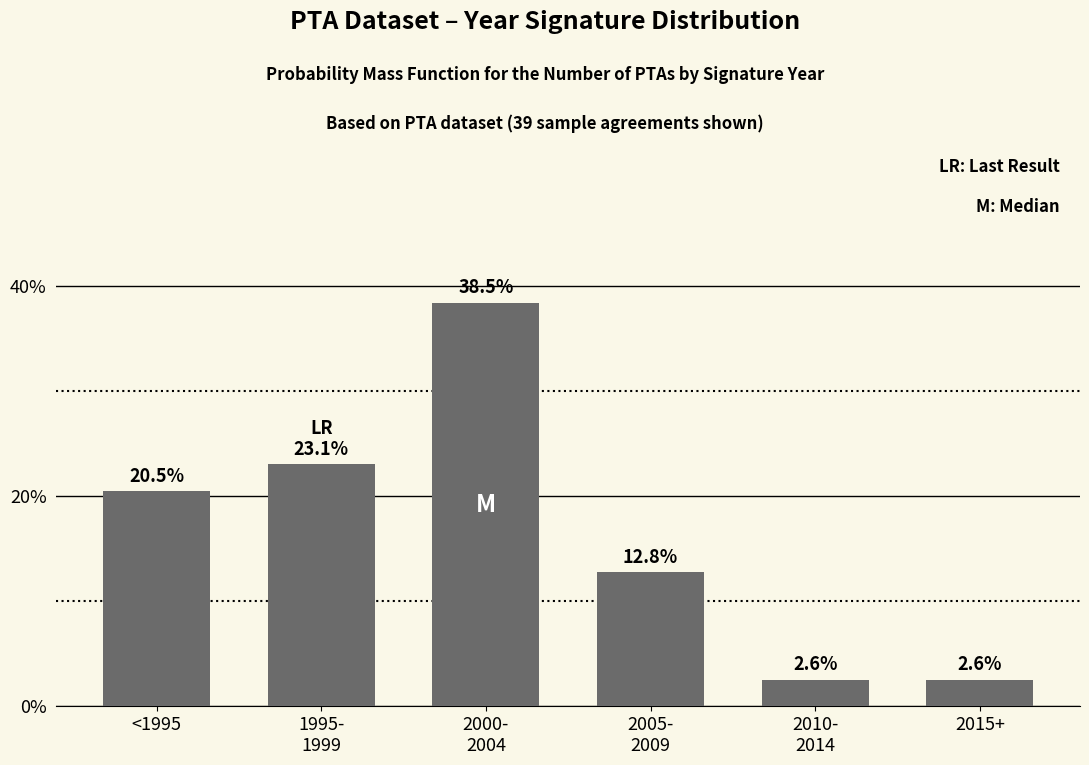

Reading left to right, transcribe all the data shown in this chart.

20.5	23.1	38.5	12.8	2.6	2.6